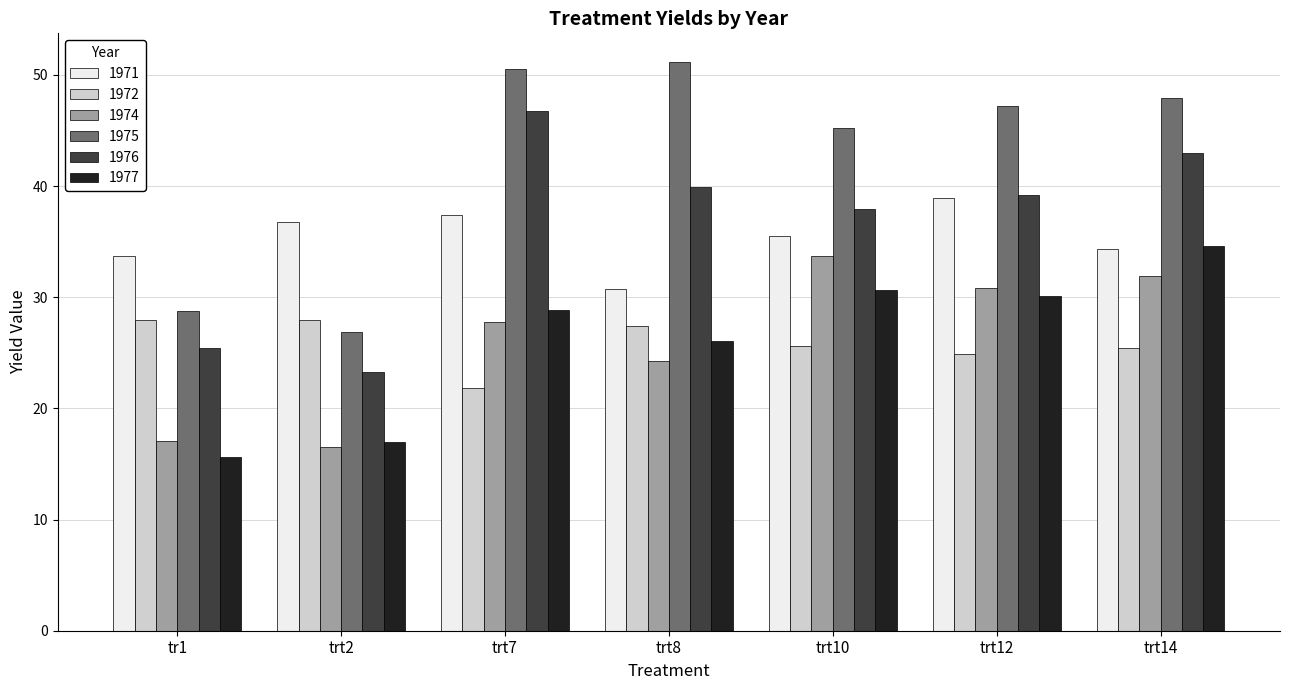

The value of 1974 at trt10 is 58.6. True or false?

False